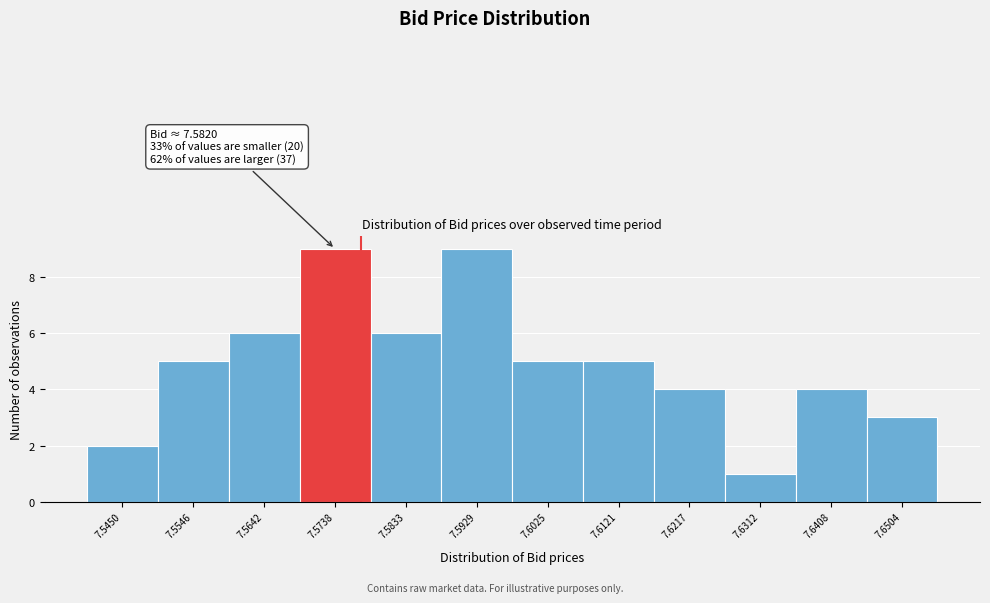

Reading left to right, extract all data points from this chart.

7.5450=2	7.5546=5	7.5642=6	7.5738=9	7.5833=6	7.5929=9	7.6025=5	7.6121=5	7.6217=4	7.6312=1	7.6408=4	7.6504=3